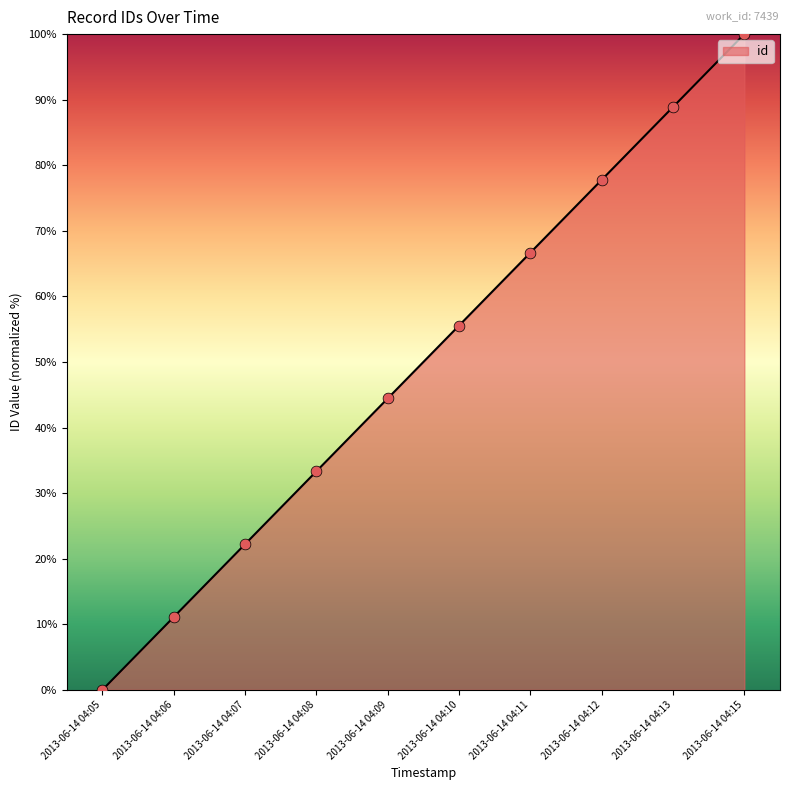

What is the change in value from 2013-06-14 04:05 to 2013-06-14 04:13?

+88.9